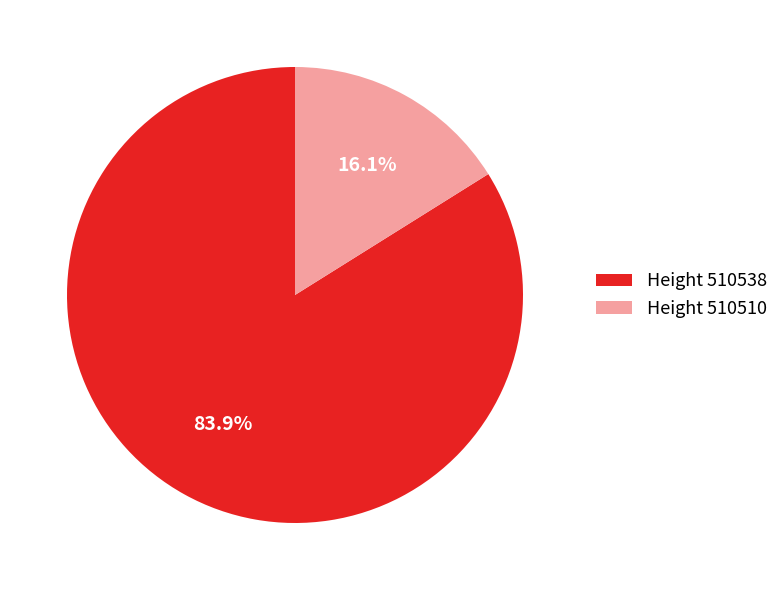

What percentage is NOT represented by Height 510510?

83.9%